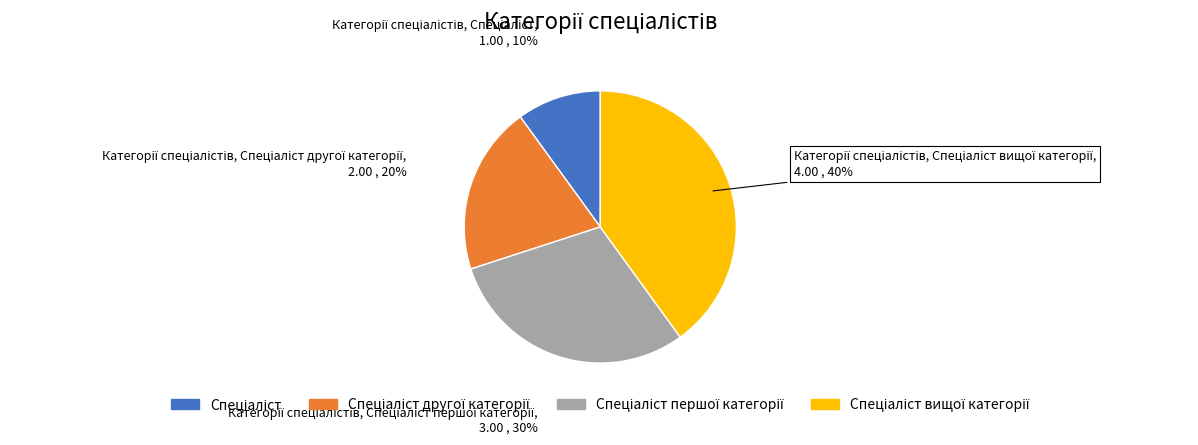

Does any single category account for the majority?

No